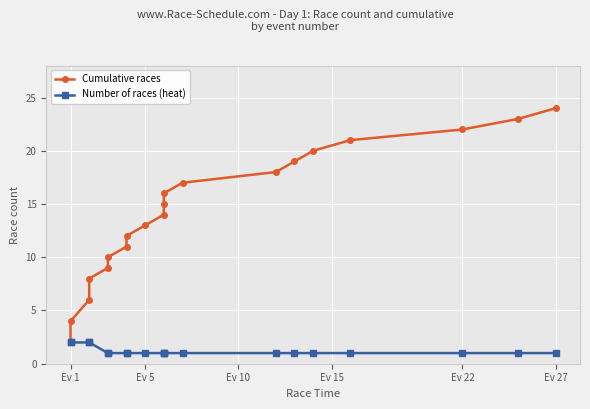

Is the value of Number of races (heat) at 11 greater than the value of Cumulative races at 12?

No